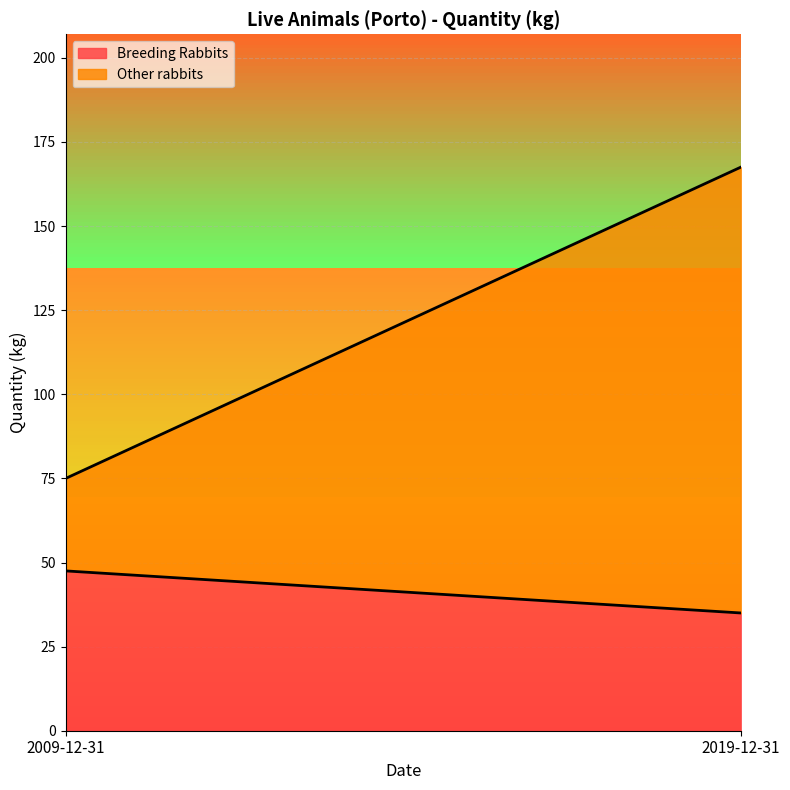

Reading left to right, what are all the values shown in this chart?

Breeding Rabbits: 47.5	35.0
Other rabbits: 27.5	132.5